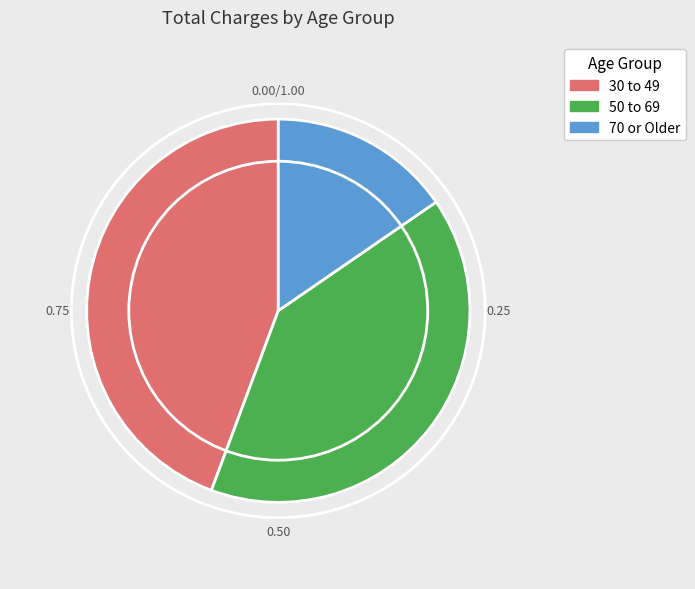

Does 30 to 49 represent more than half of the total?

No